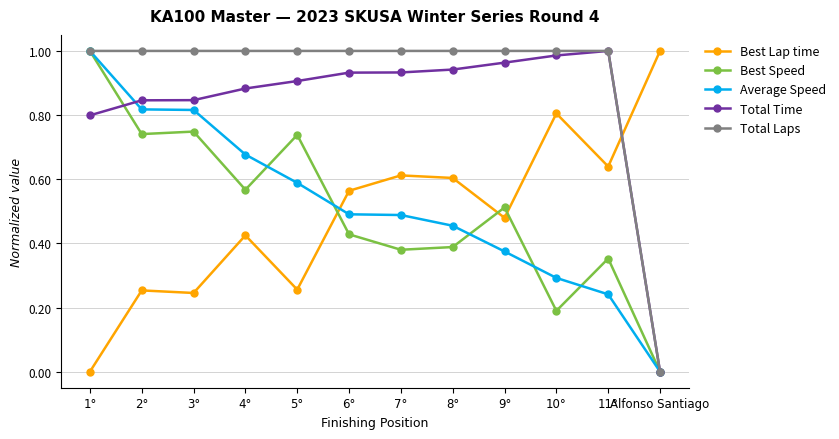

At how many categories does at least one series exceed 0?

12